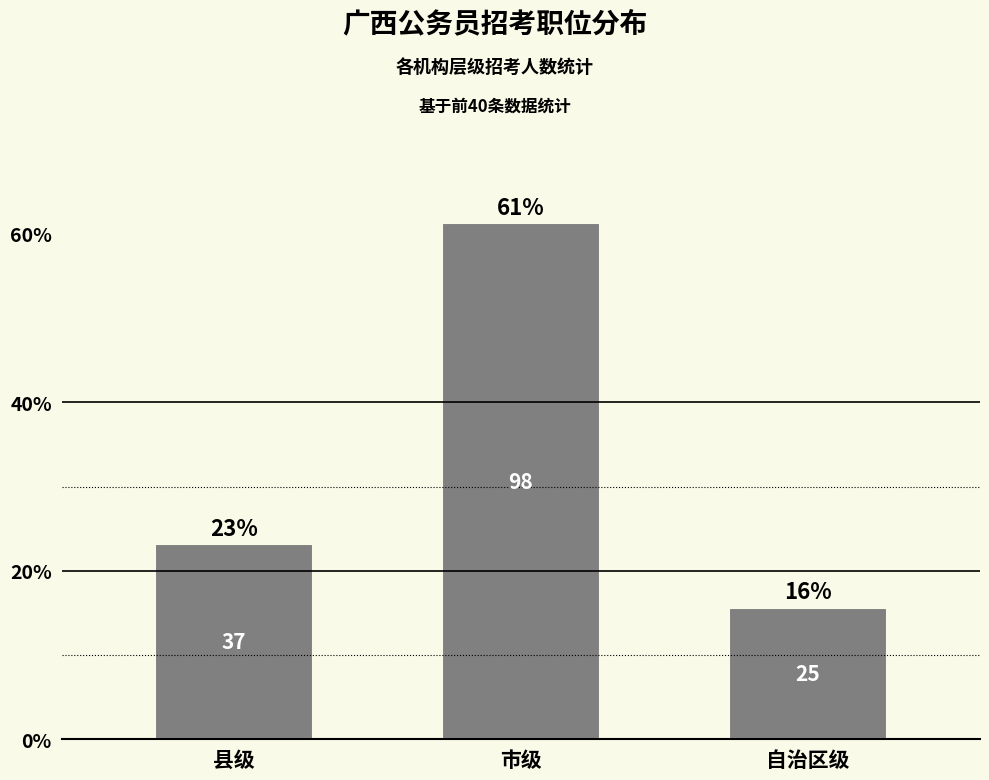

How many bars are there in total?

3